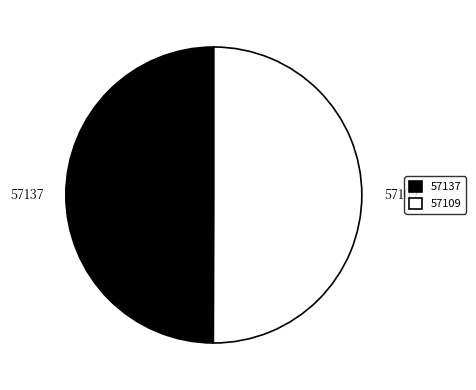

What is the ratio of the value at 57137 to the value at 57109?

1.0